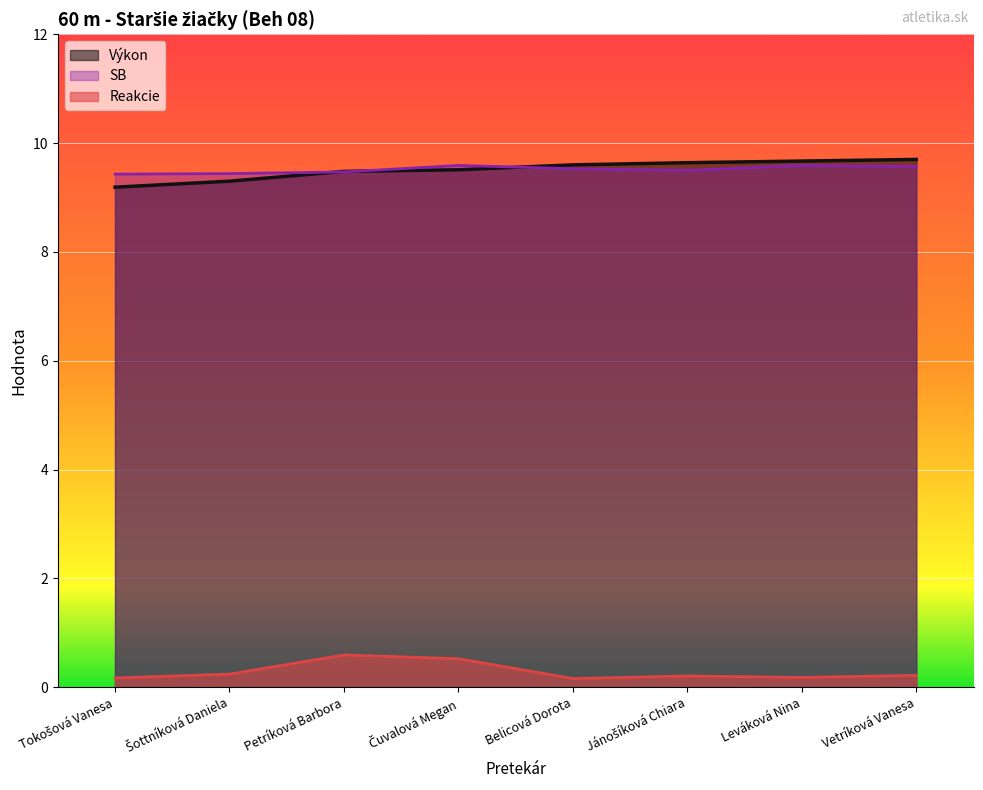

Between Tokošová Vanesa and Vetríková Vanesa, which series saw the biggest shift?

Výkon